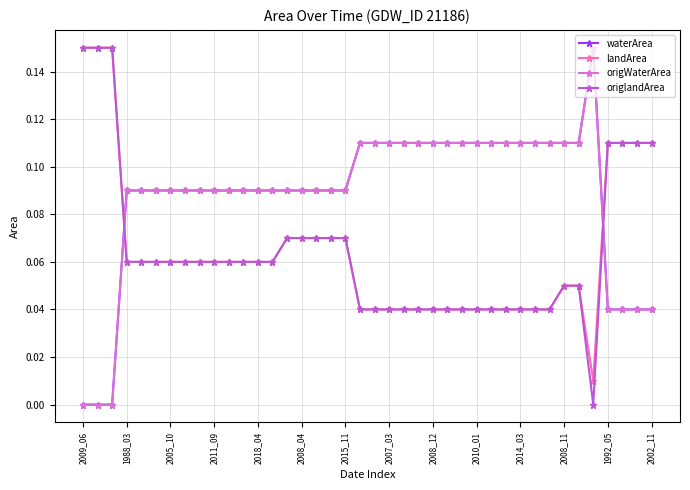

Does the chart have visible grid lines?

Yes